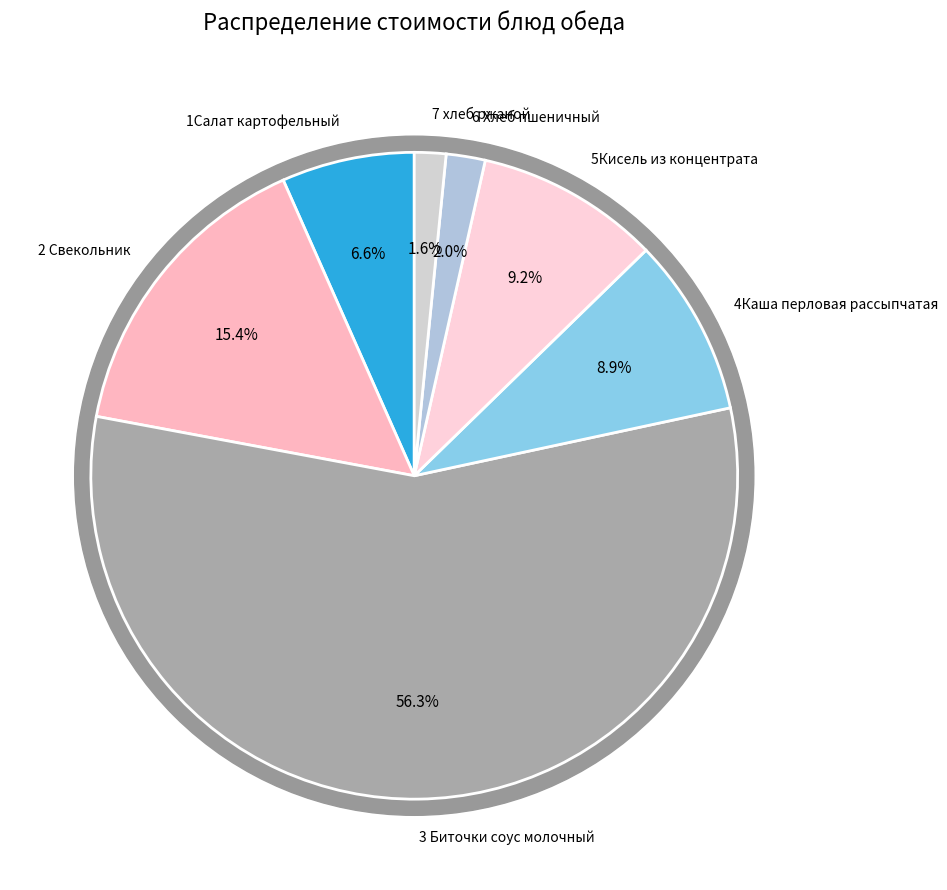

What percentage is NOT represented by 2 Свекольник?

84.6%